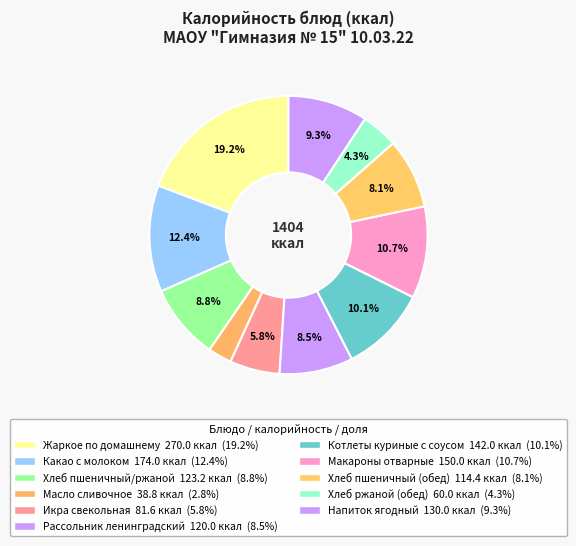

Does Напиток ягодный account for over 50% of the chart?

No